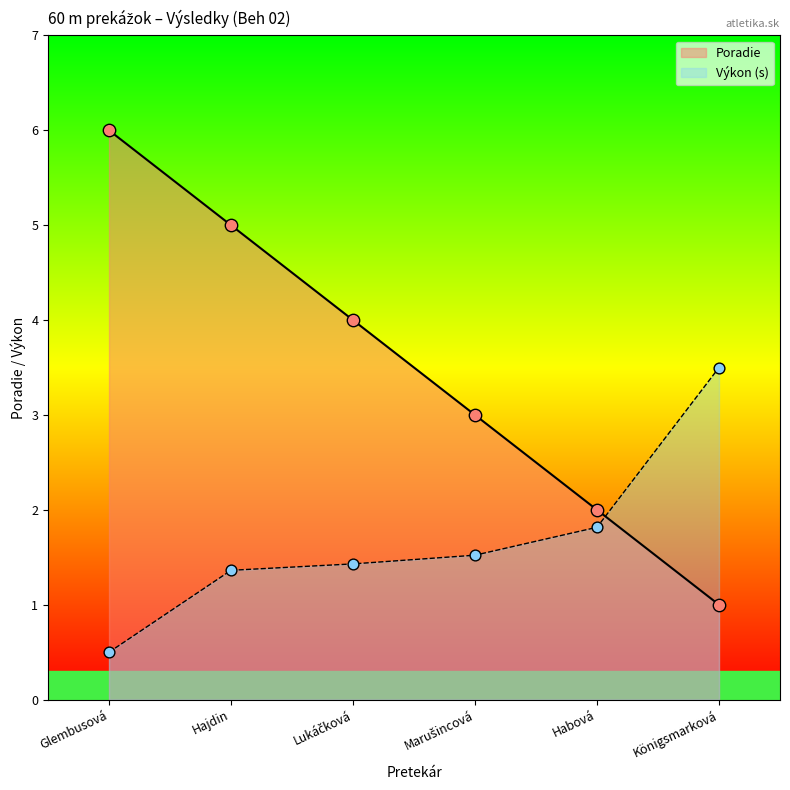

Which series has the widest spread of values?

Poradie